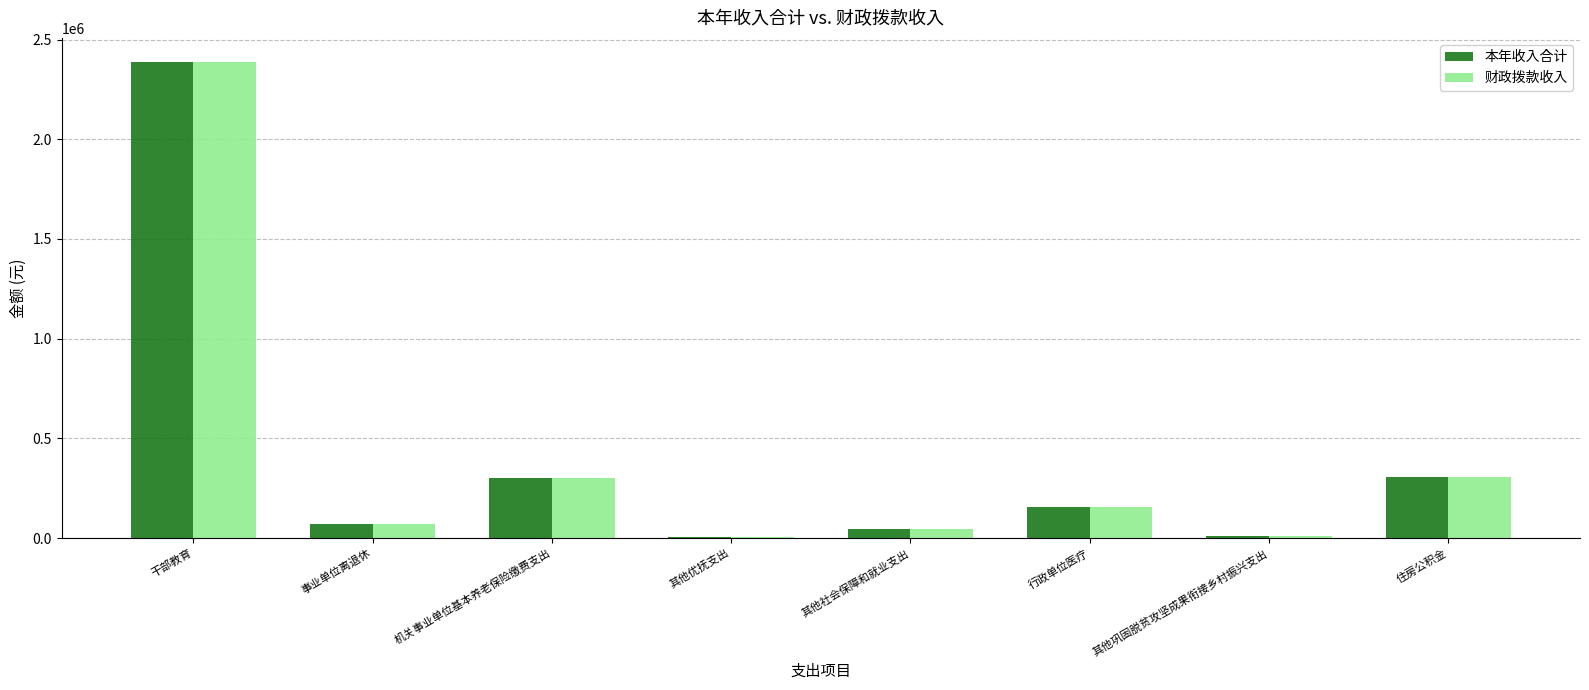

How many categories are shown in the chart?

8